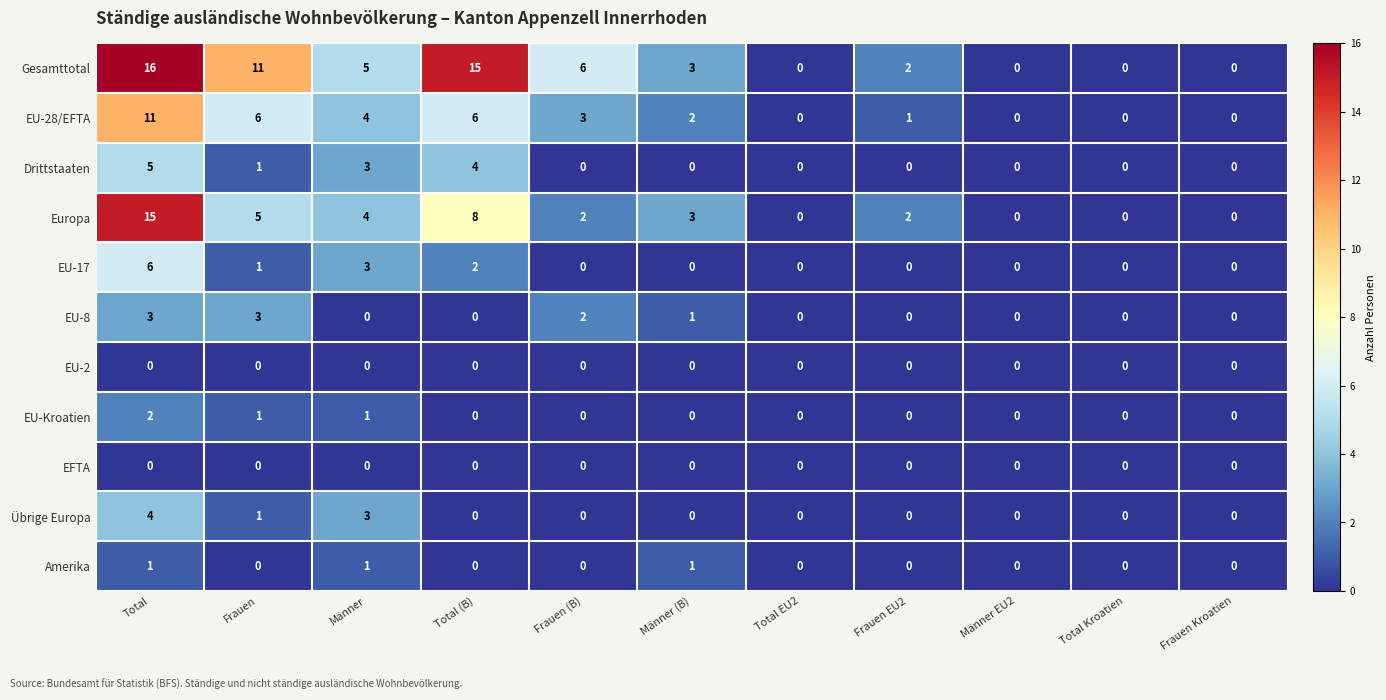

Which series has the largest total across all categories?

Gesamttotal